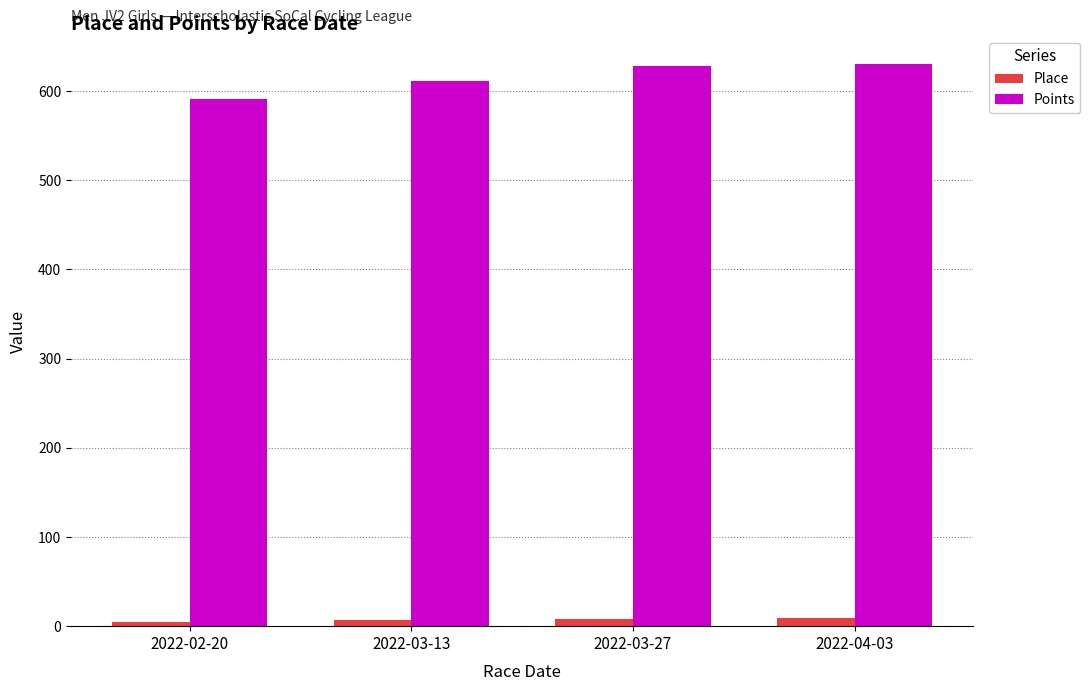

What is the maximum value shown in the chart?

630.5